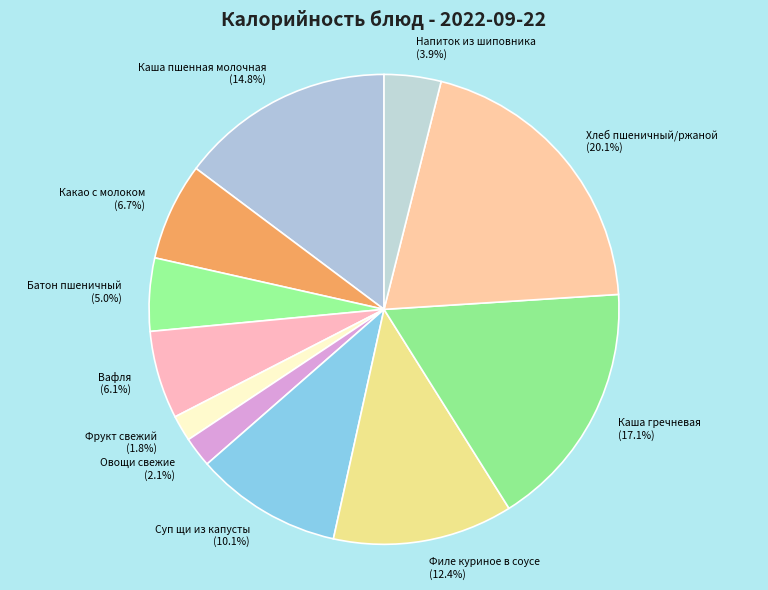

To the nearest percent, what is the average slice percentage?

9%